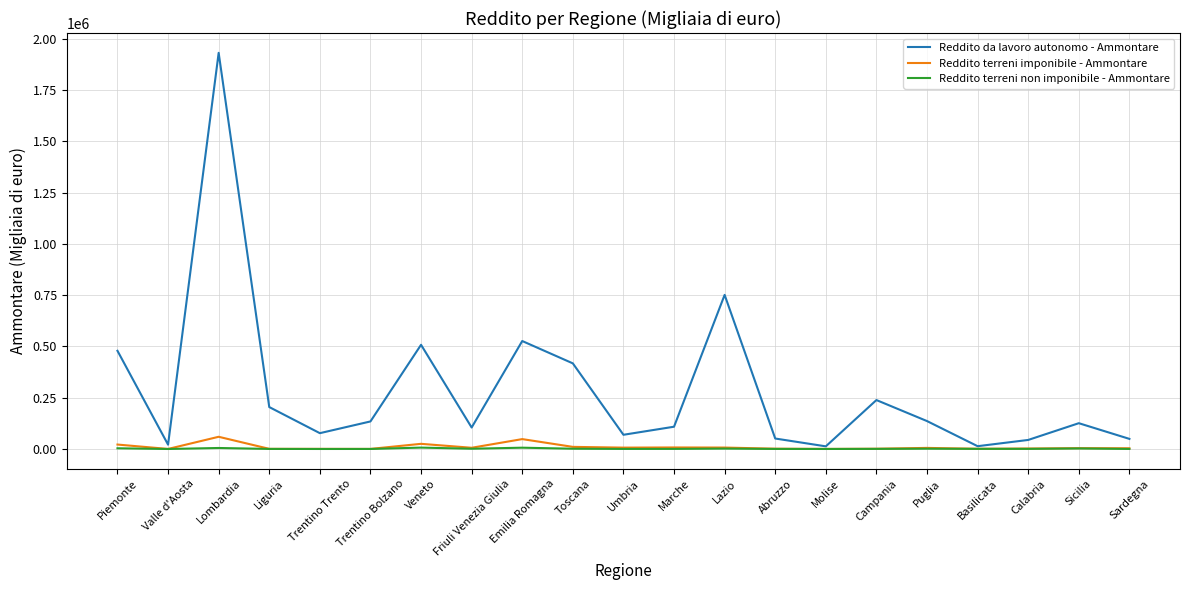

Which series has the largest total across all categories?

Reddito da lavoro autonomo - Ammontare